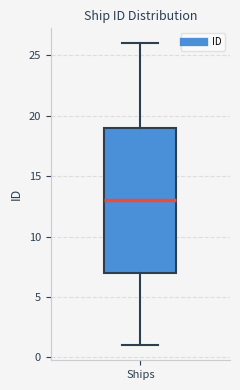

Transcribe this box plot: give where the median line is, the range the box spans, and where the two whiskers end, as read against the y-axis. The values are not printed on the chart, so give them approximately, as read against the axis.

median 13, box 7 to 19, whiskers 1 to 26